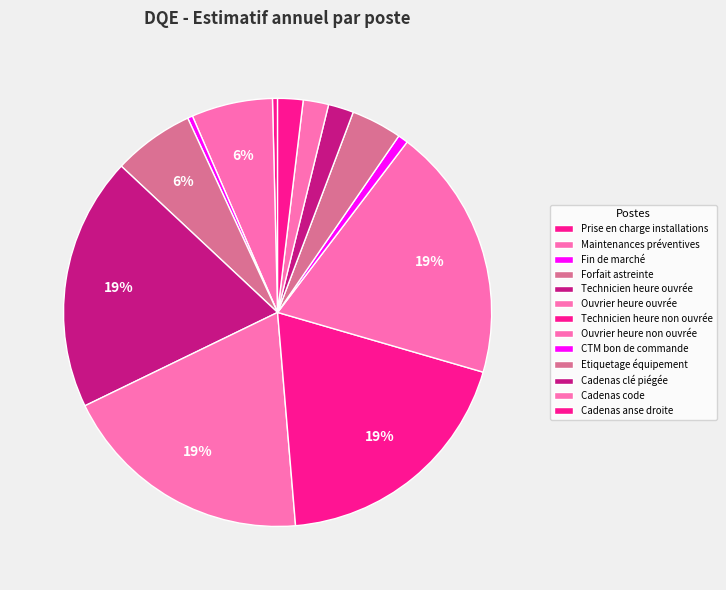

How much of the chart is everything except Prise en charge installations?

99.6%